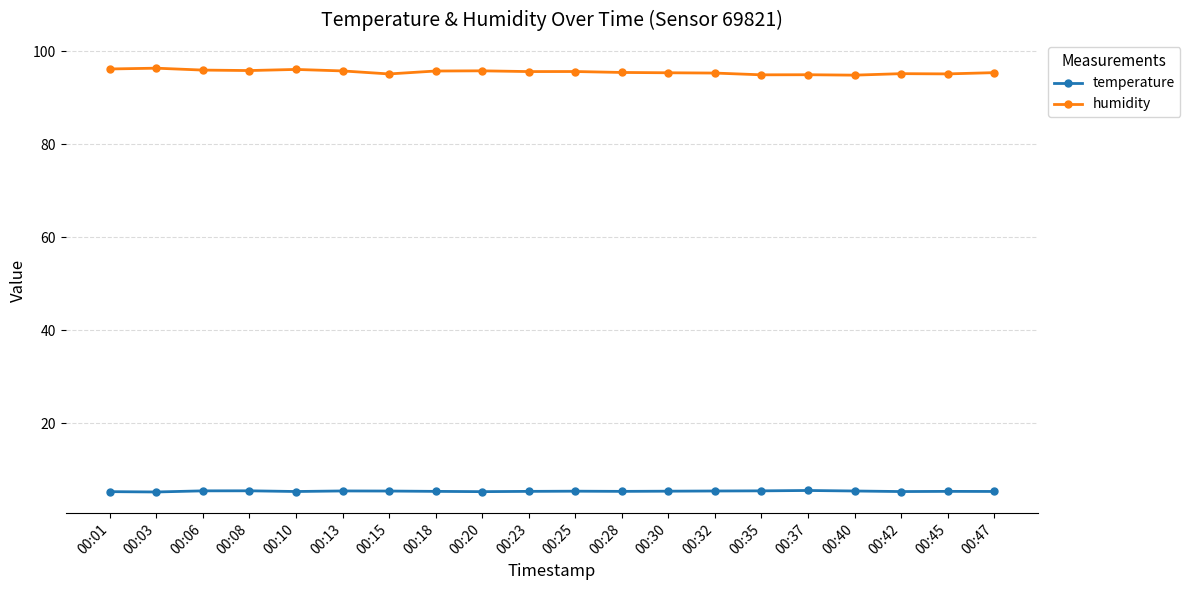

Which series has the widest spread of values?

humidity